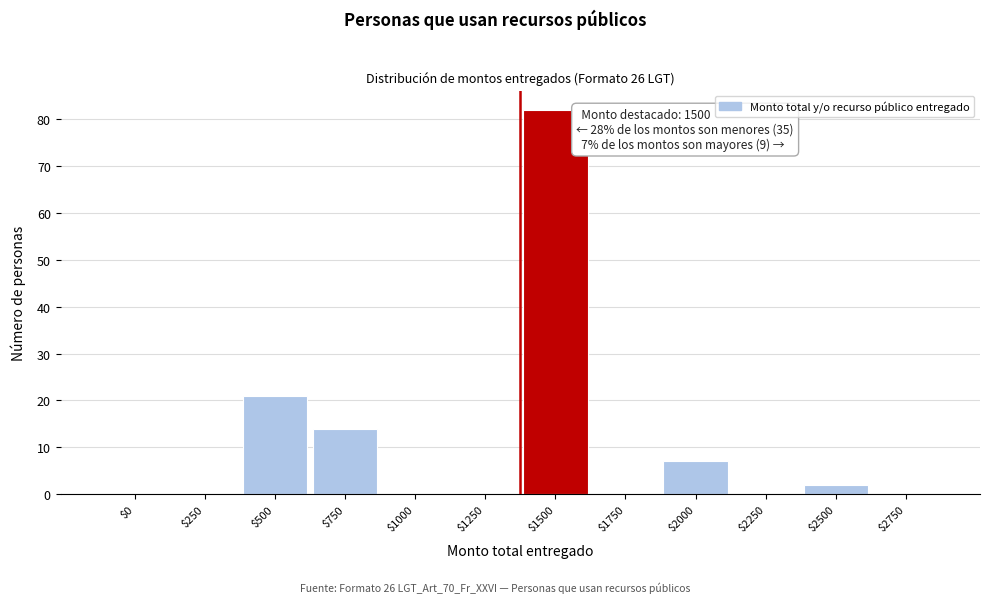

Is it true that the value at $1750 is 0?

True